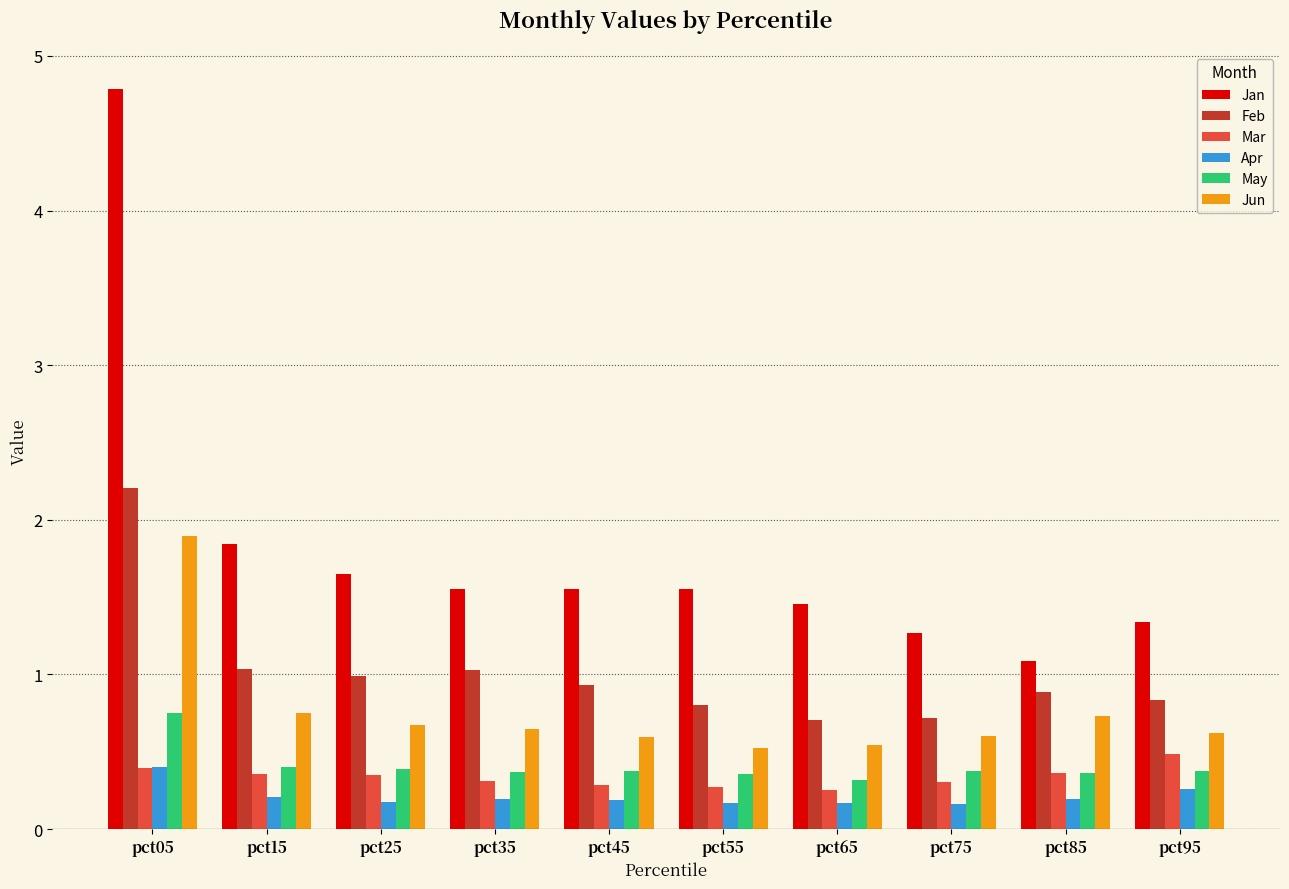

What is the smallest value displayed?

0.2